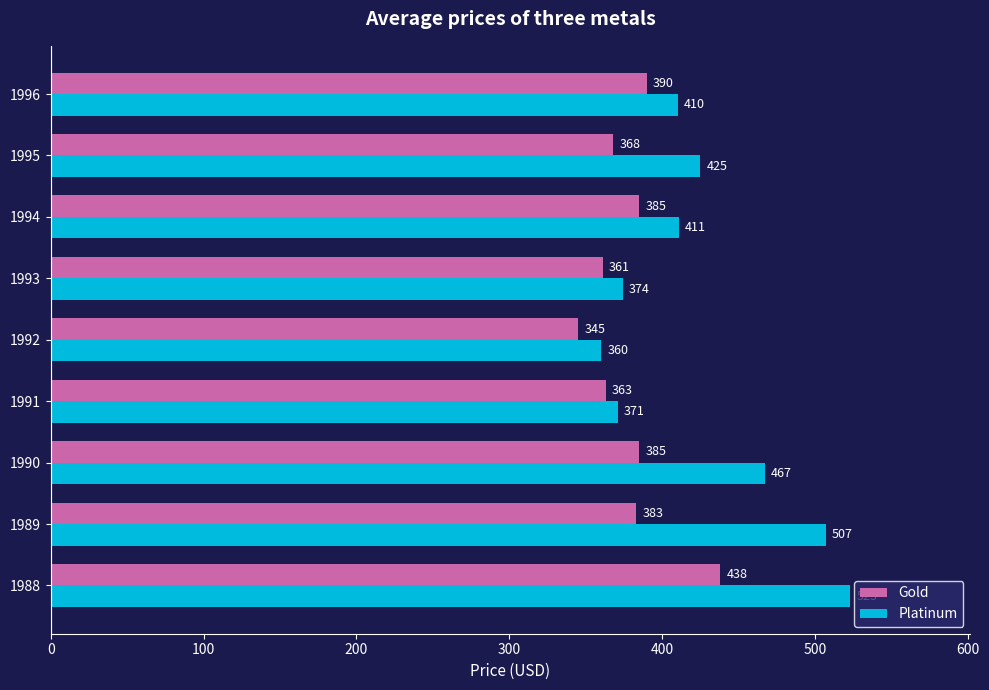

The value of Gold at 1995 is 368. True or false?

True